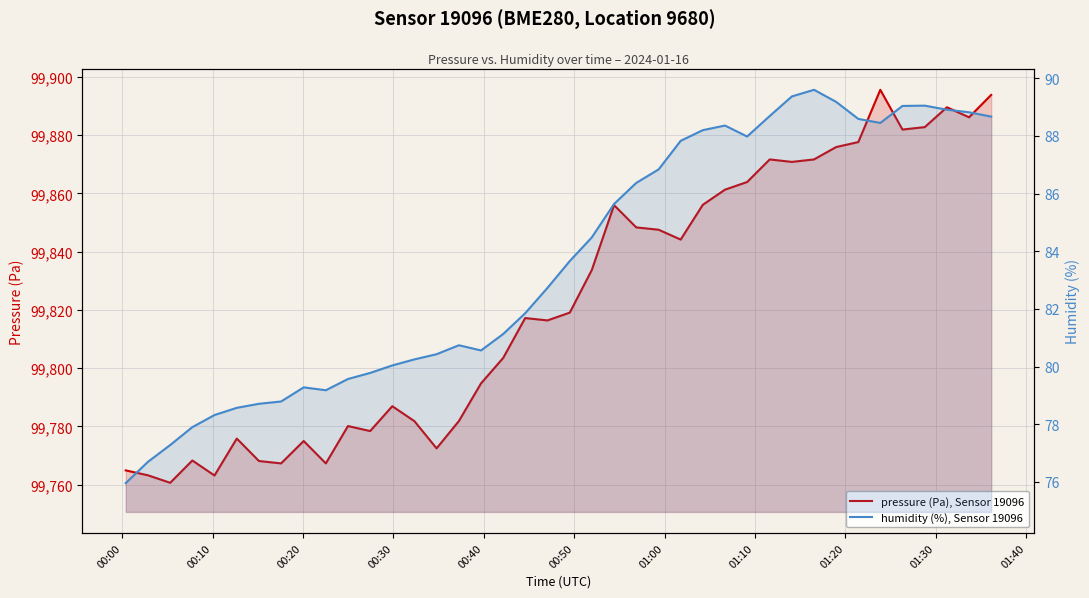

Is it true that pressure (Pa), Sensor 19096 equals 152342.1 at 00:10?

False